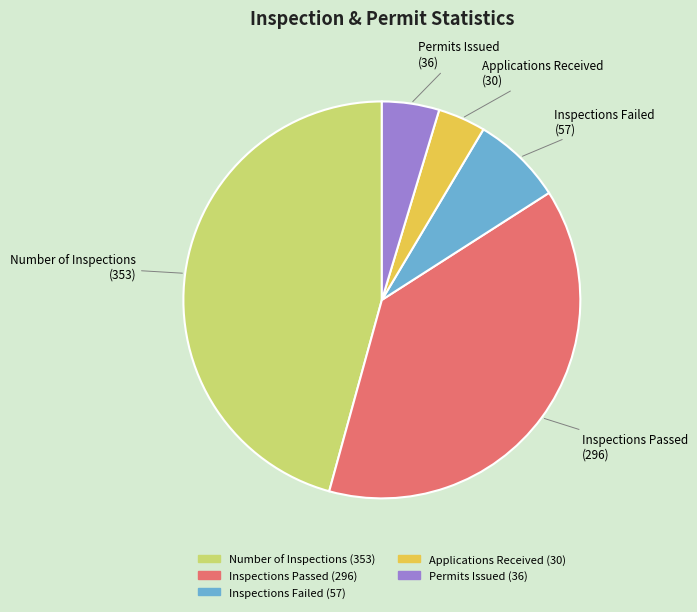

How many slices are in this pie chart?

5